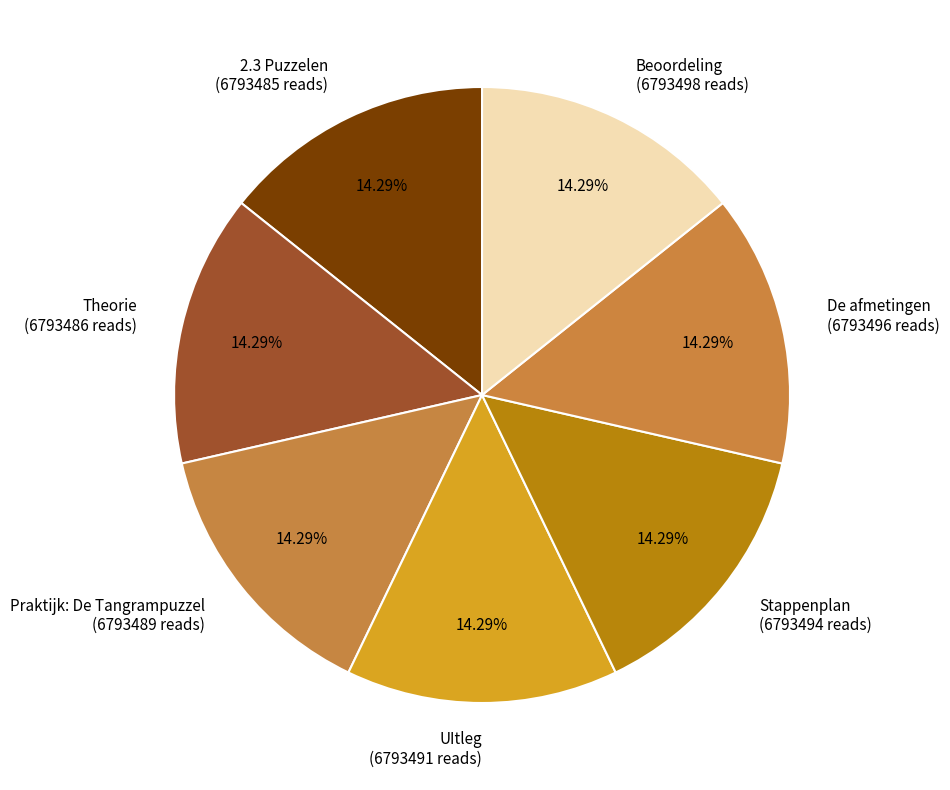

To the nearest percent, what portion does Stappenplan represent?

14%